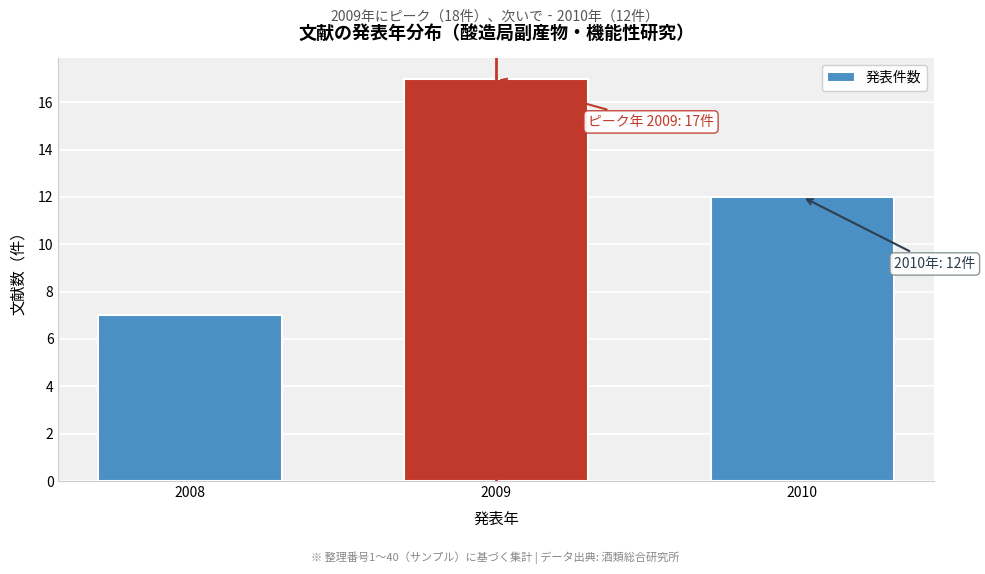

Reading left to right, extract all data points from this chart.

2008=7	2009=17	2010=12